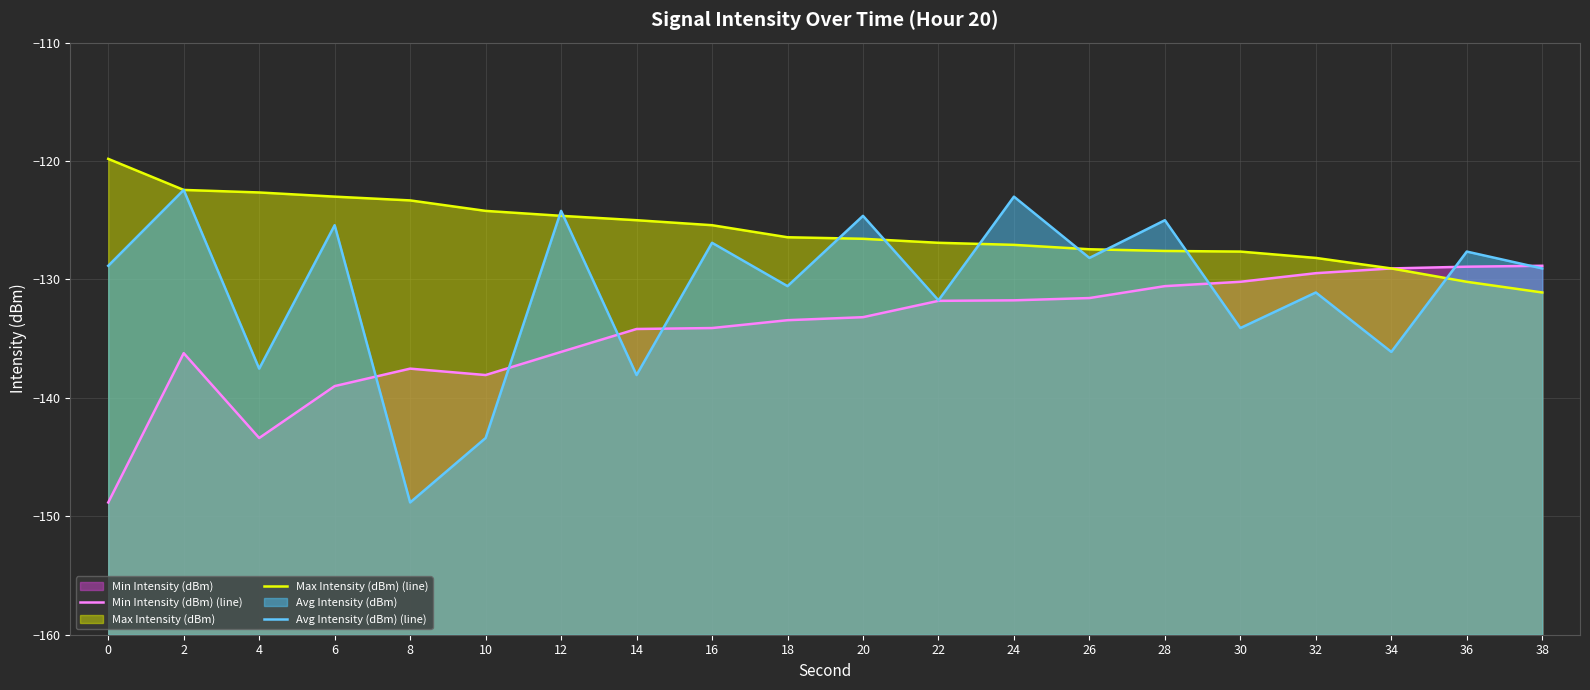

What is the maximum value for Max Intensity (dBm) (line)?

-119.8